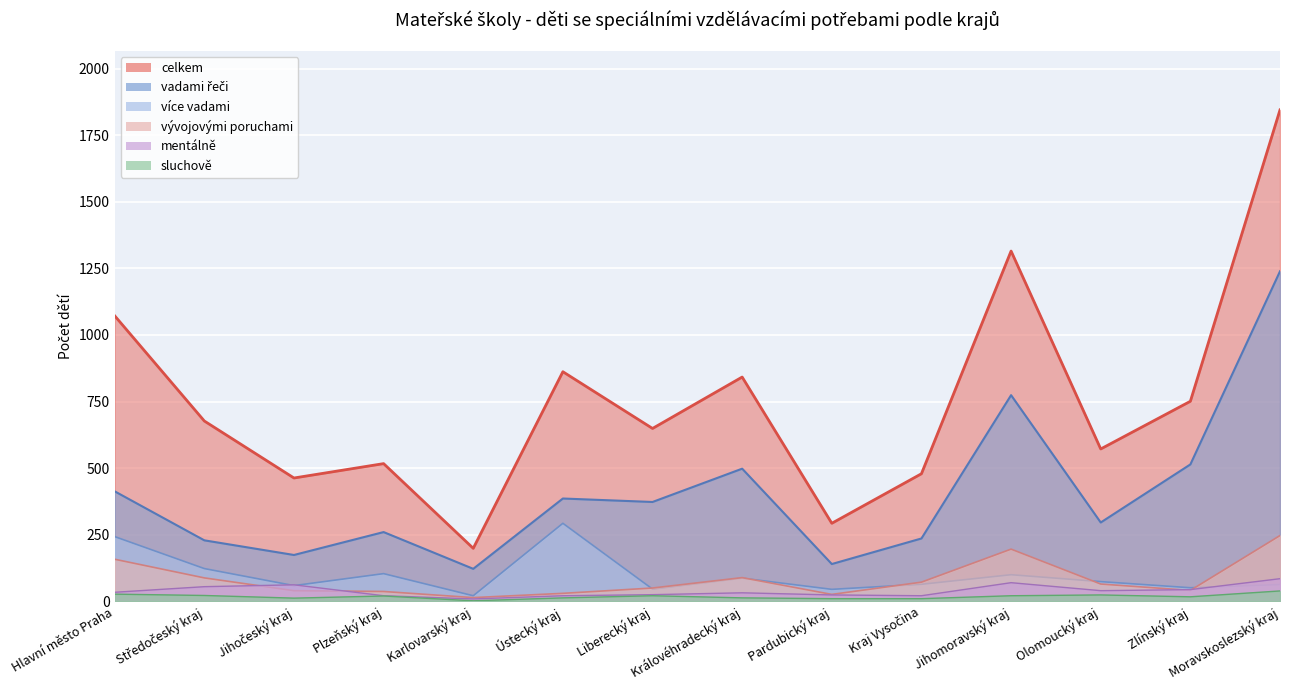

What is the difference between the highest and lowest values at Královéhradecký kraj?

829